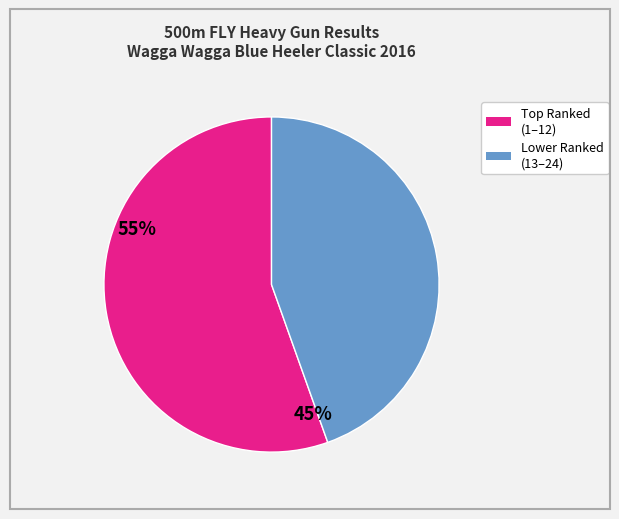

Is there any slice that represents more than half of the pie?

Yes